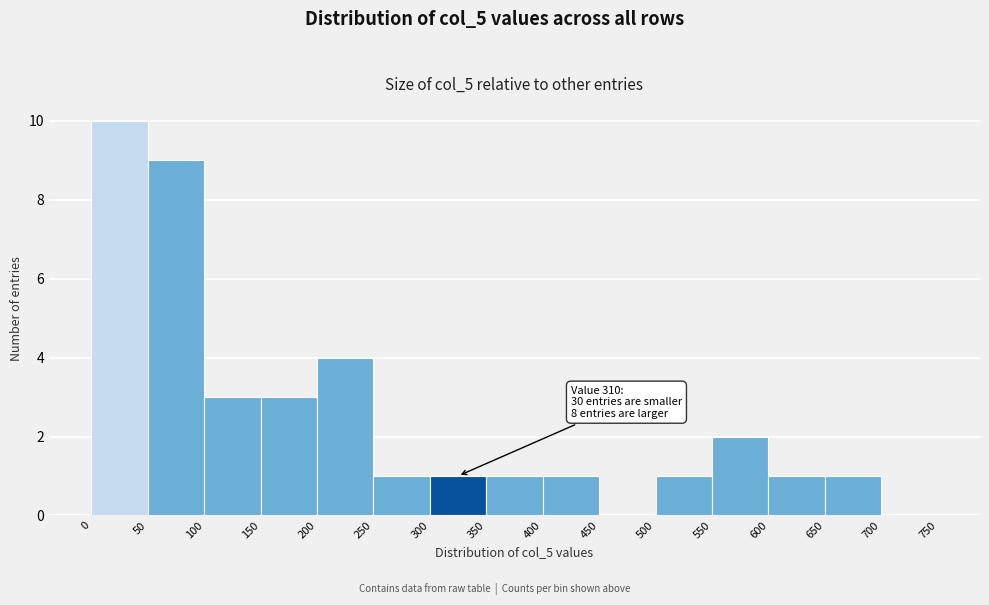

Over which range of the x-axis is the bar tallest?

0 to 50